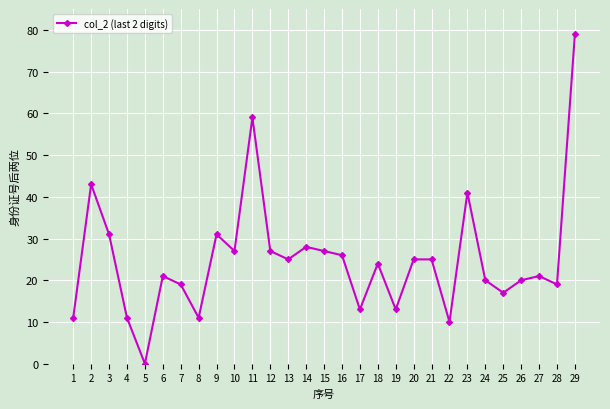

Reading left to right, list all the values displayed in this chart.

1=11	2=43	3=31	4=11	5=0	6=21	7=19	8=11	9=31	10=27	11=59	12=27	13=25	14=28	15=27	16=26	17=13	18=24	19=13	20=25	21=25	22=10	23=41	24=20	25=17	26=20	27=21	28=19	29=79